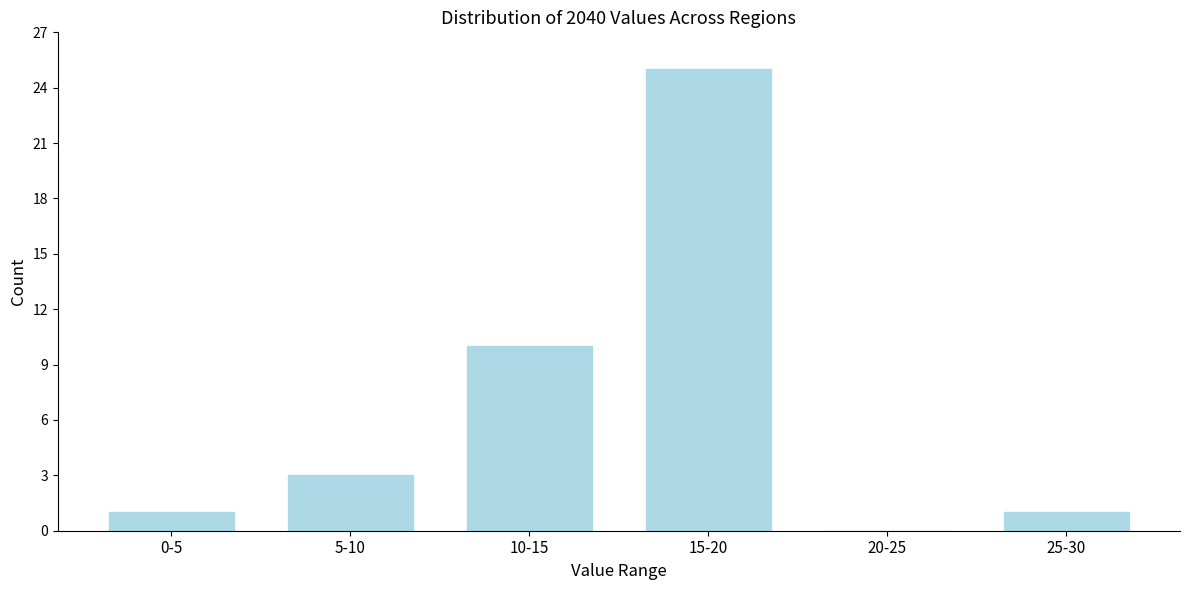

Reading left to right, transcribe all the data shown in this chart.

0-5=1	5-10=3	10-15=10	15-20=25	20-25=0	25-30=1